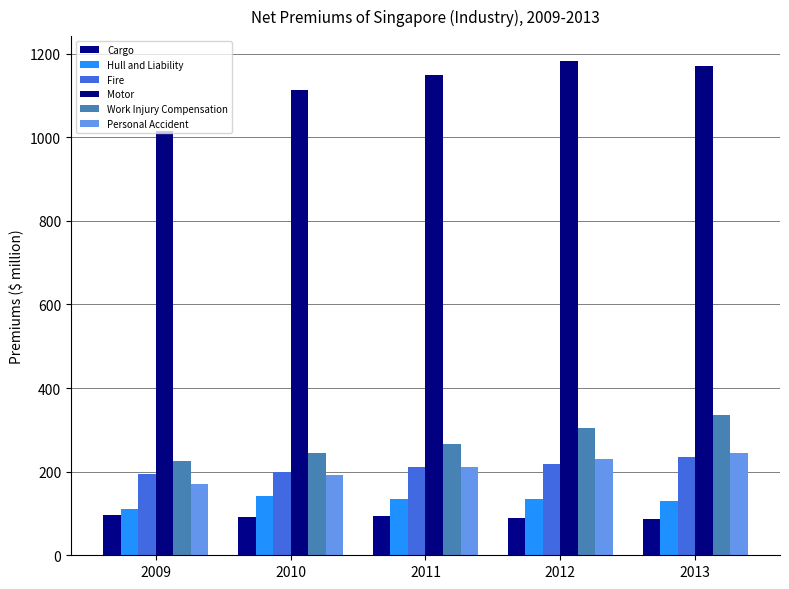

Read the Personal Accident value at 2011.

210.8